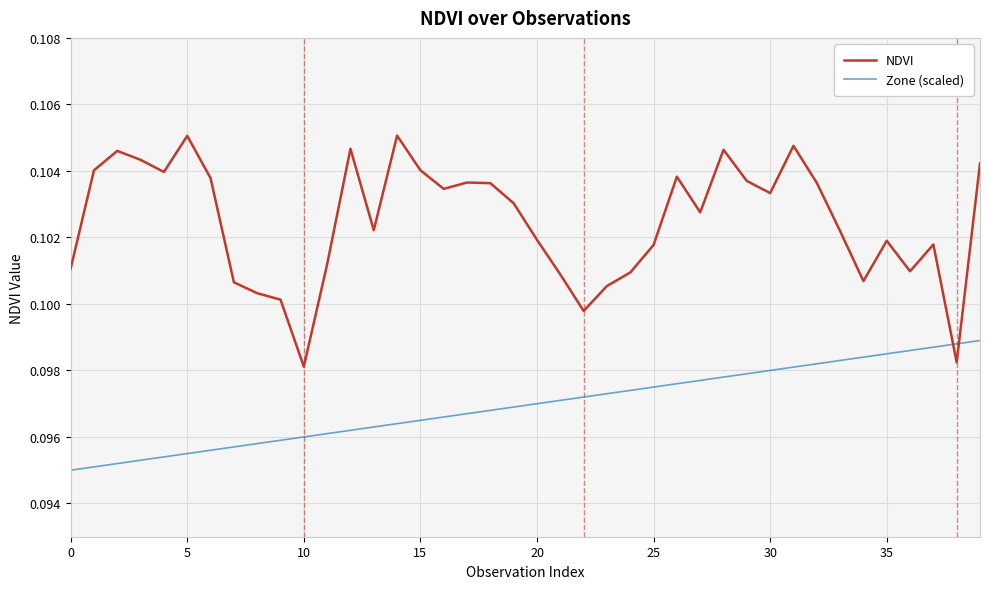

How many interior local peaks does the NDVI series have?

10